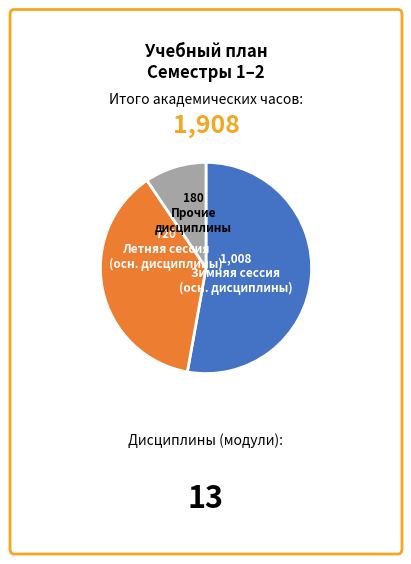

Is there any slice that represents more than half of the pie?

Yes